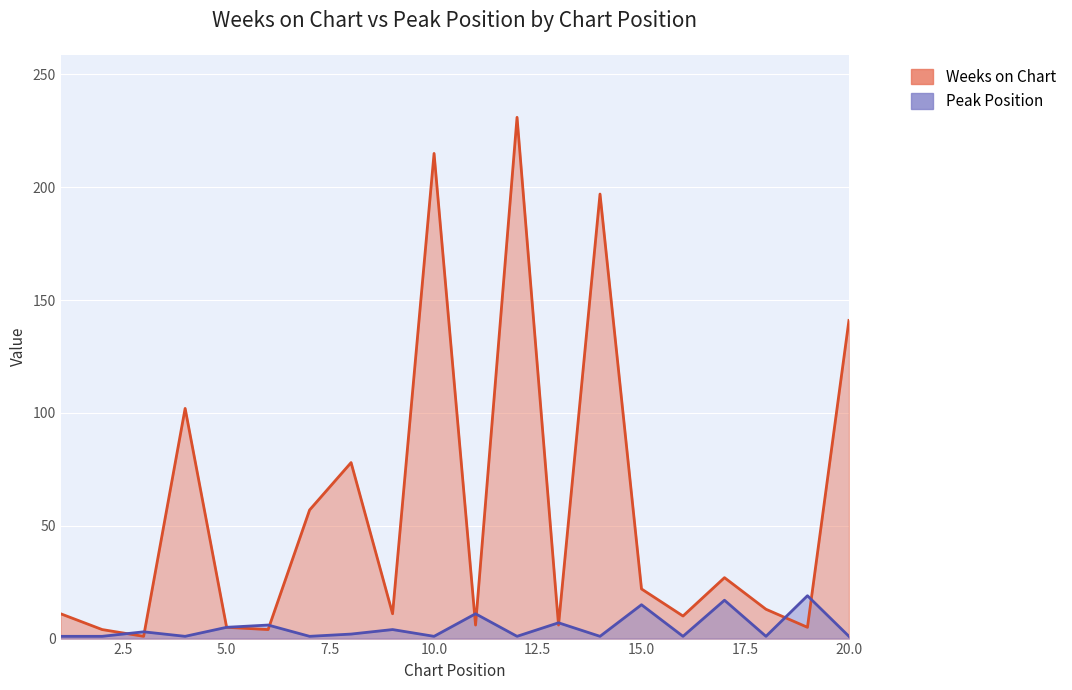

What are all the series names shown in the legend?

Weeks on Chart, Peak Position